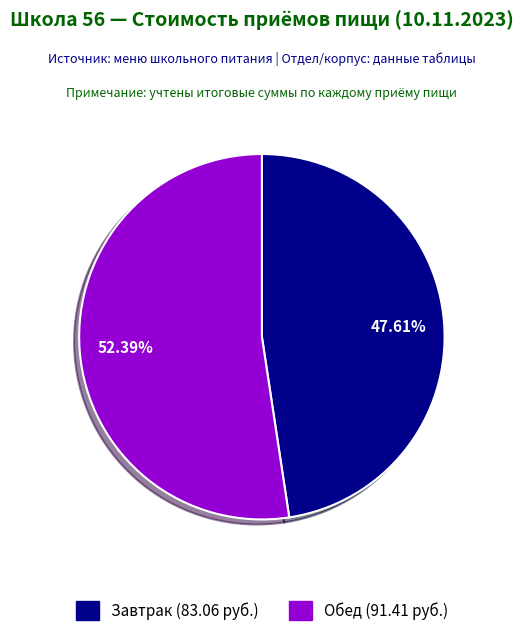

To the nearest percent, what is the difference between the largest and smallest slice percentages?

5%